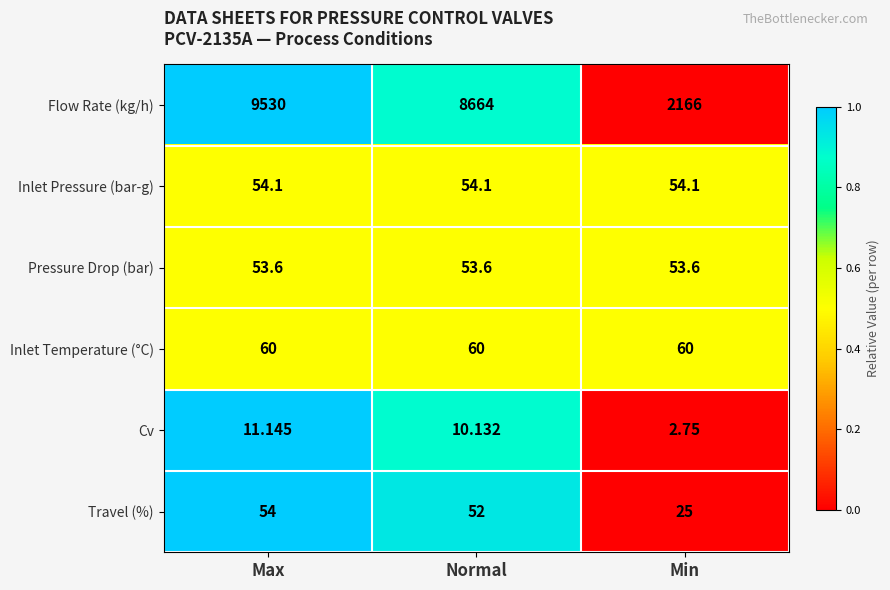

How many series are shown in this chart?

6